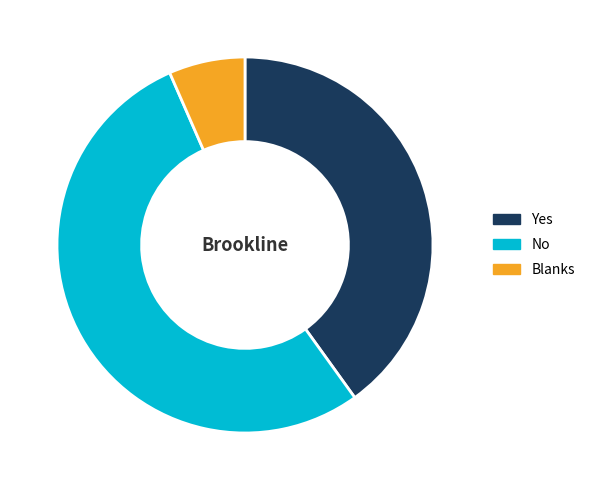

Which has a higher value, No or Yes?

No